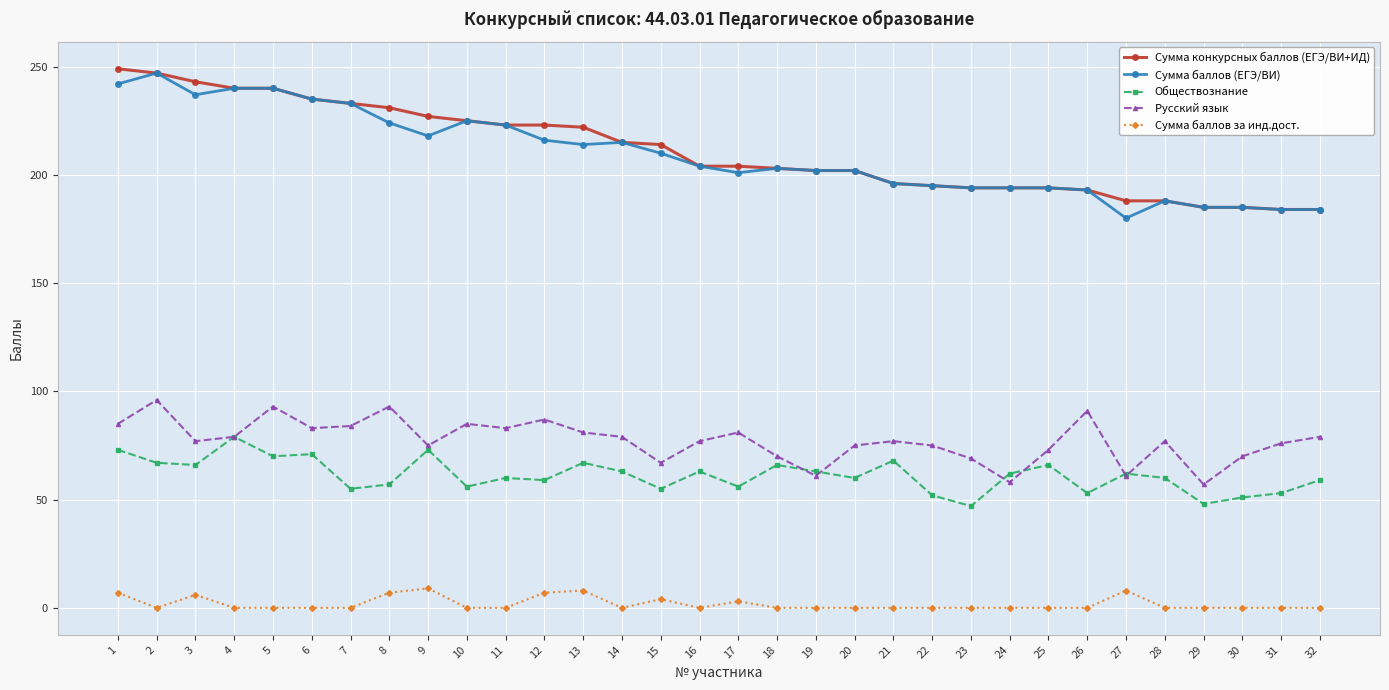

What is the maximum value shown in the chart?

249